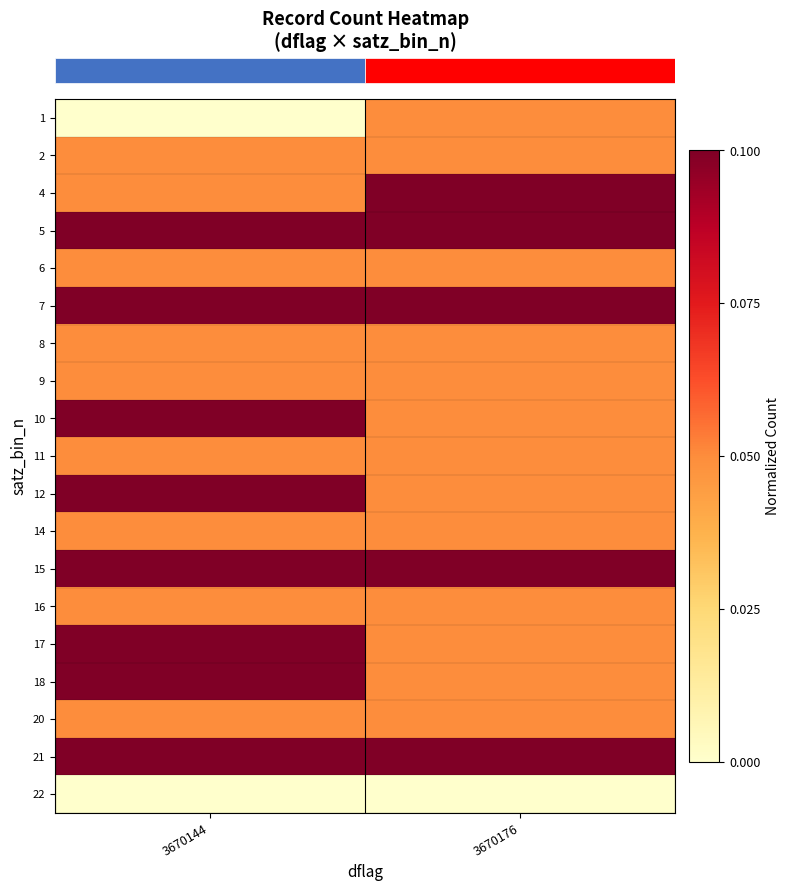

How many distinct data groups are displayed?

19